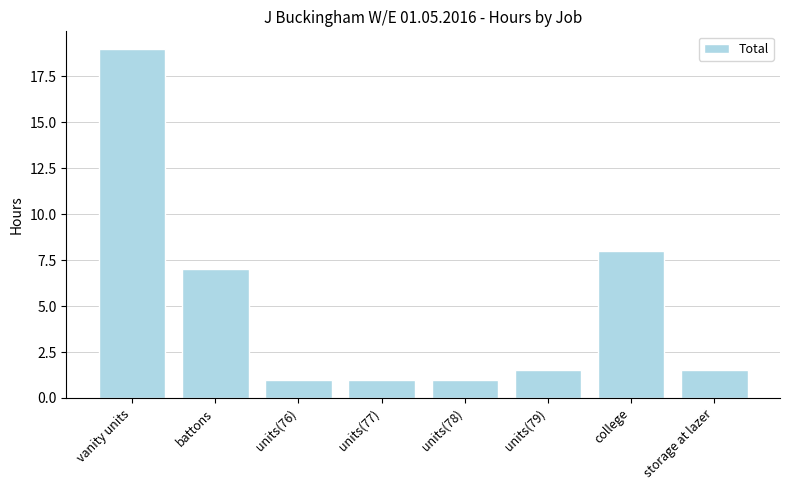

What is the maximum value shown in the chart?

19.0